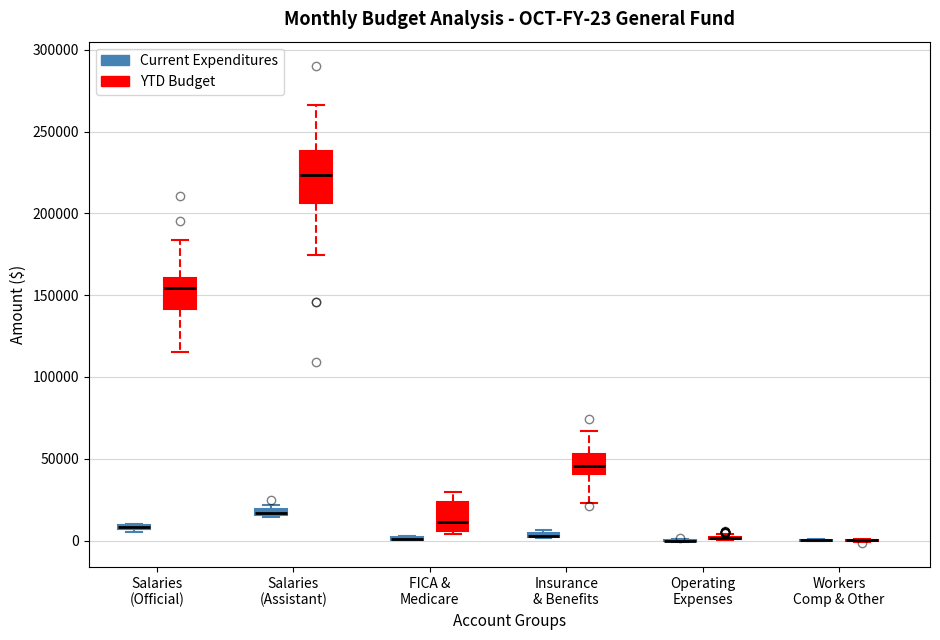

Which box is the tallest, from its lower edge to its upper edge?

Salaries (Assistant) (YTD Budget)